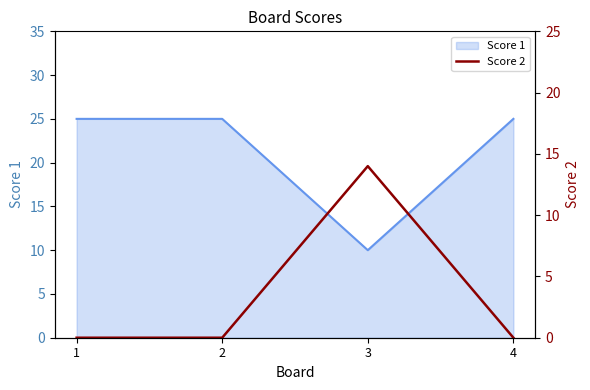

The Score 1 series shows 7 at 1. True or false?

False